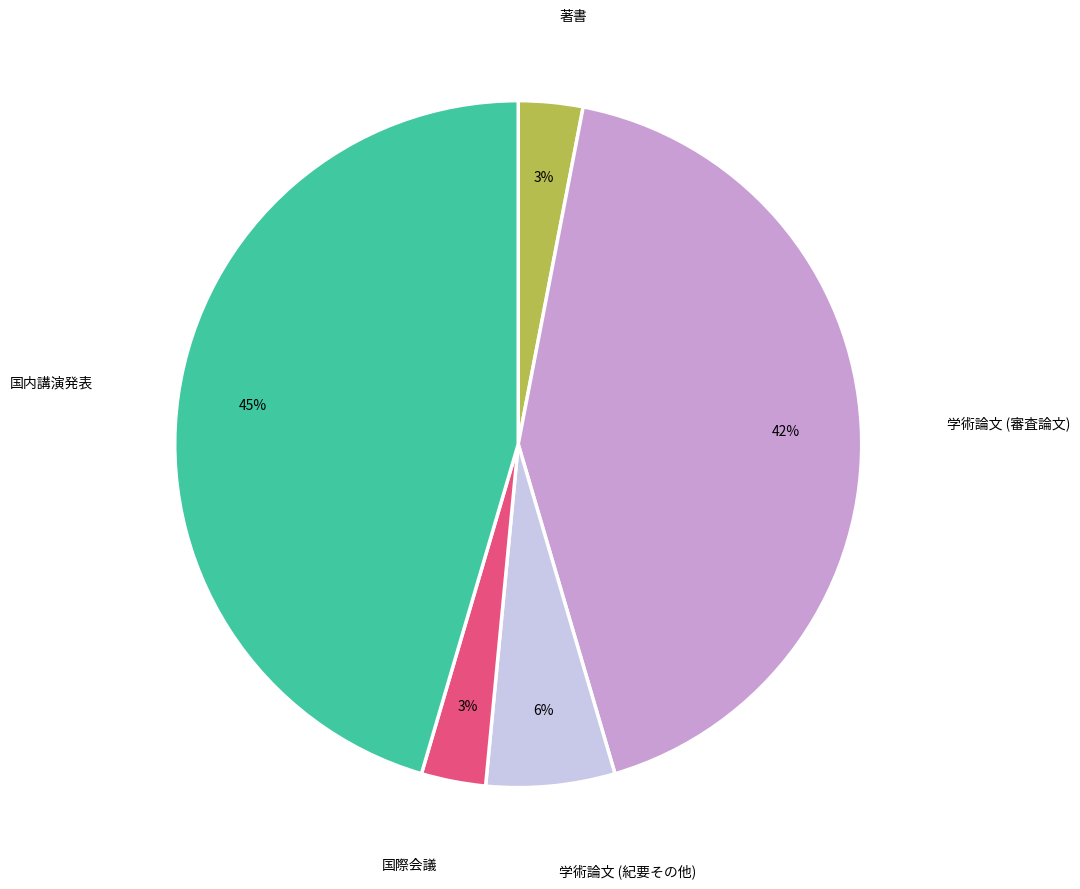

Does any single category account for the majority?

No